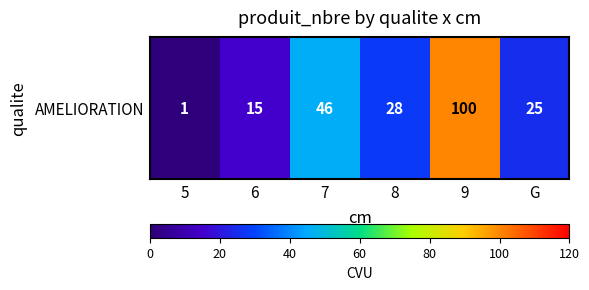

Where is the data nearest to the value 50?

7